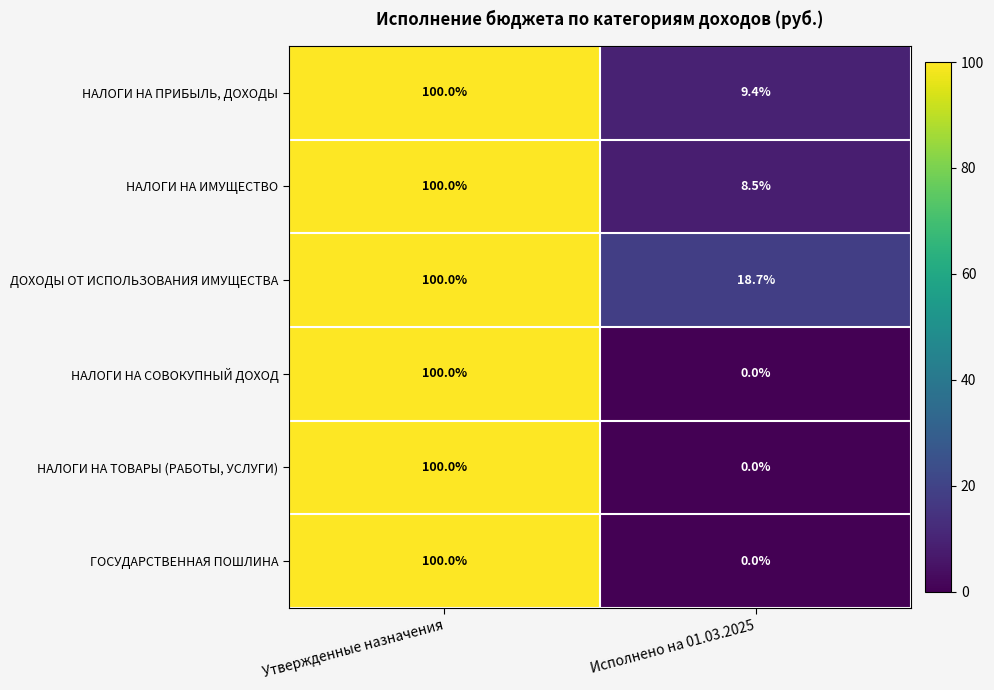

Count the number of categories in the chart.

2